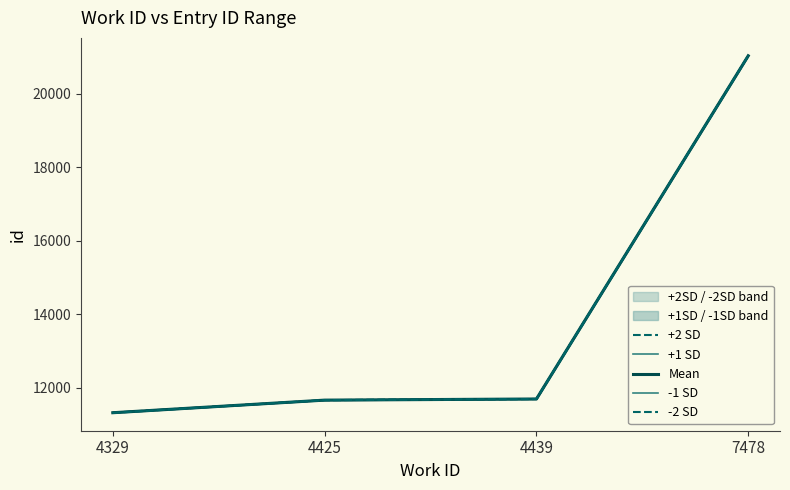

What is the total value across all series at 4329?

56585.0